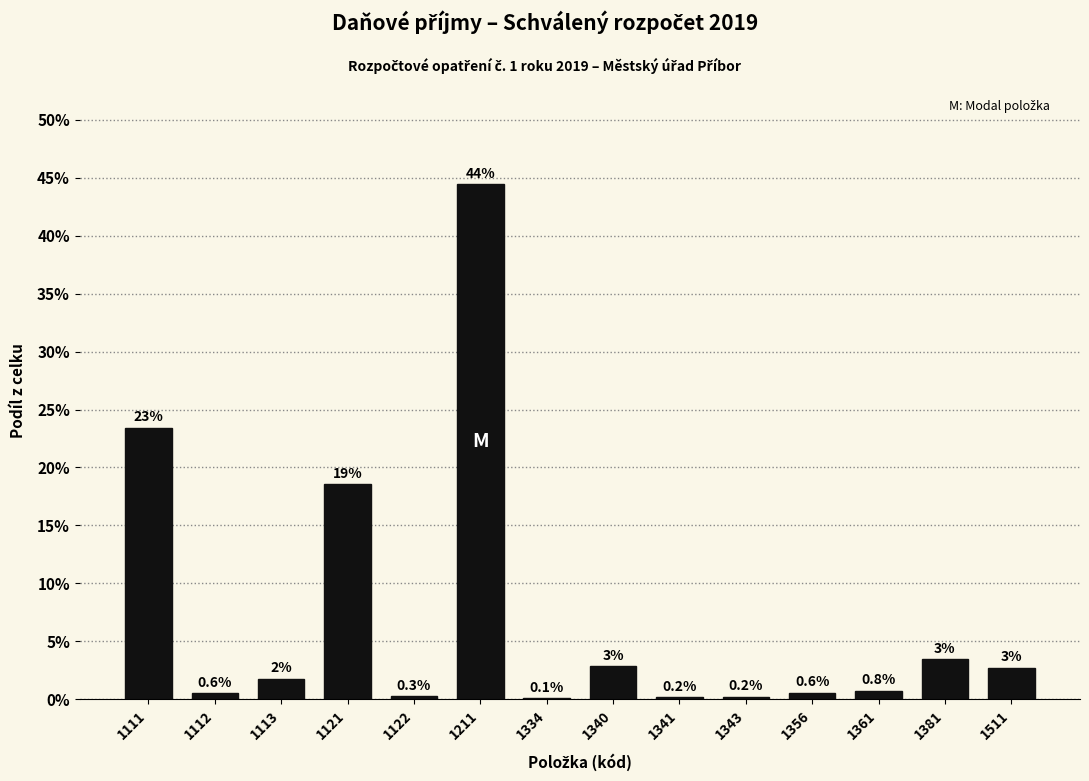

What is the sum of the values at 1211 and 1356?

45.0